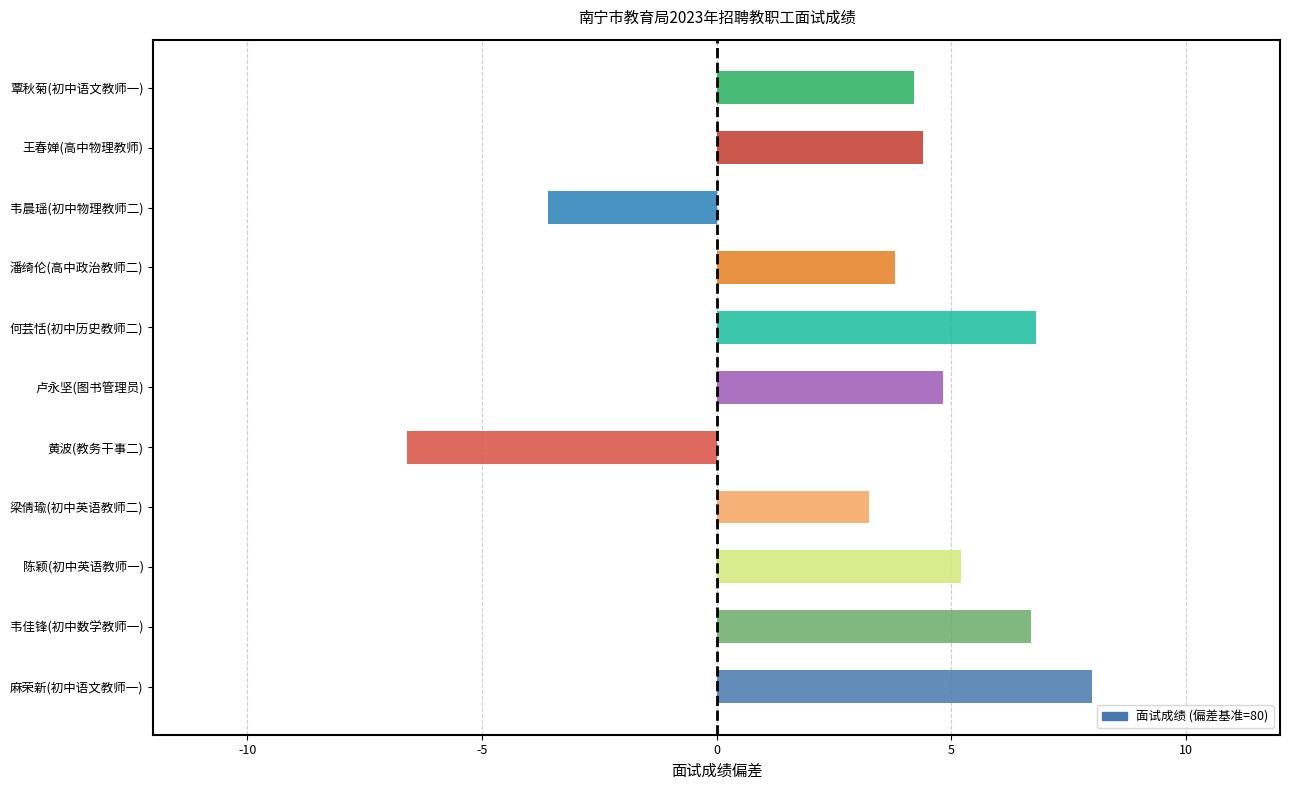

The chart shows a value of 5.6 at 覃秋菊(初中语文教师一). True or false?

False